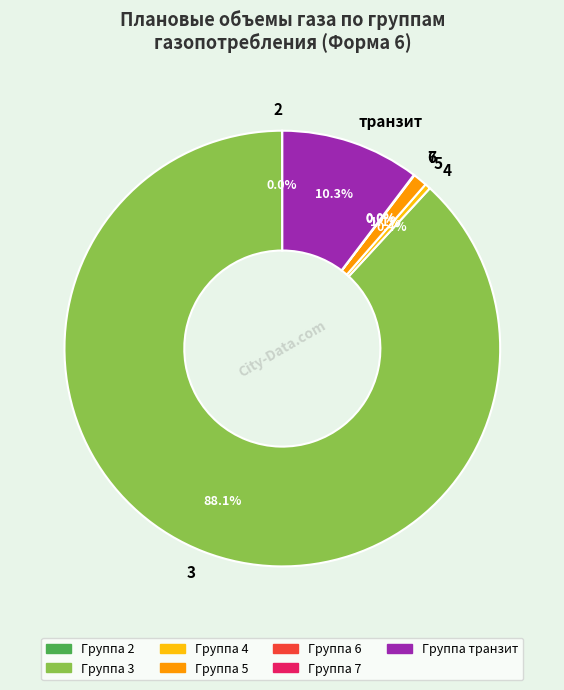

Which slice is the largest?

3